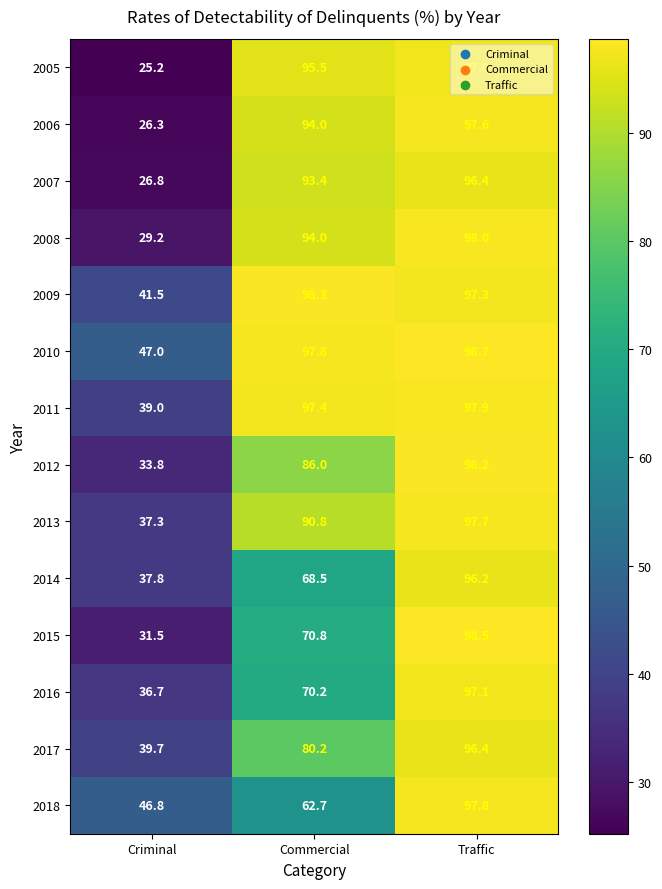

What is the difference between the maximum and minimum values in the 2015 series?

67.0